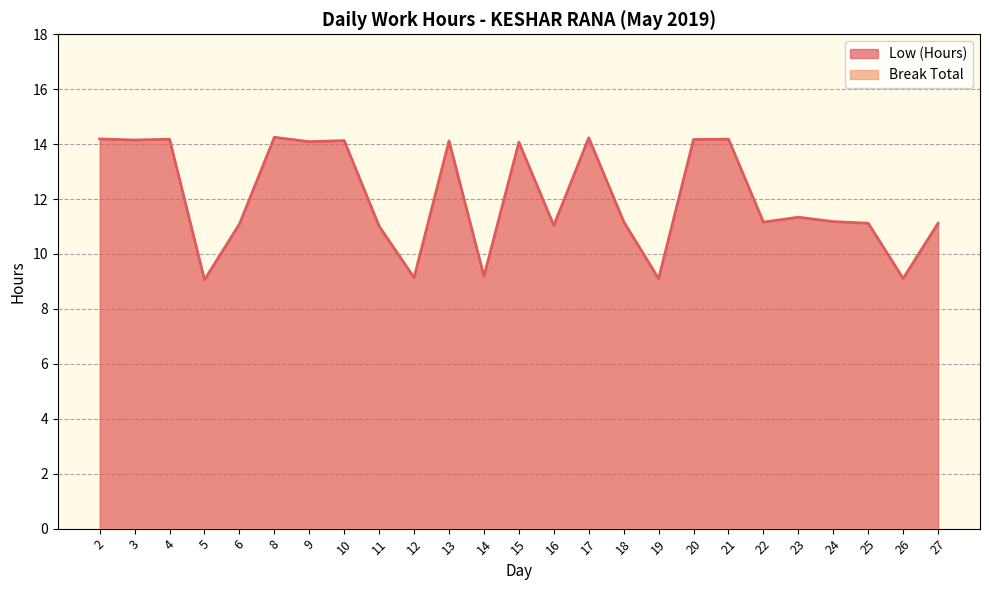

Read the value at 15.

14.1